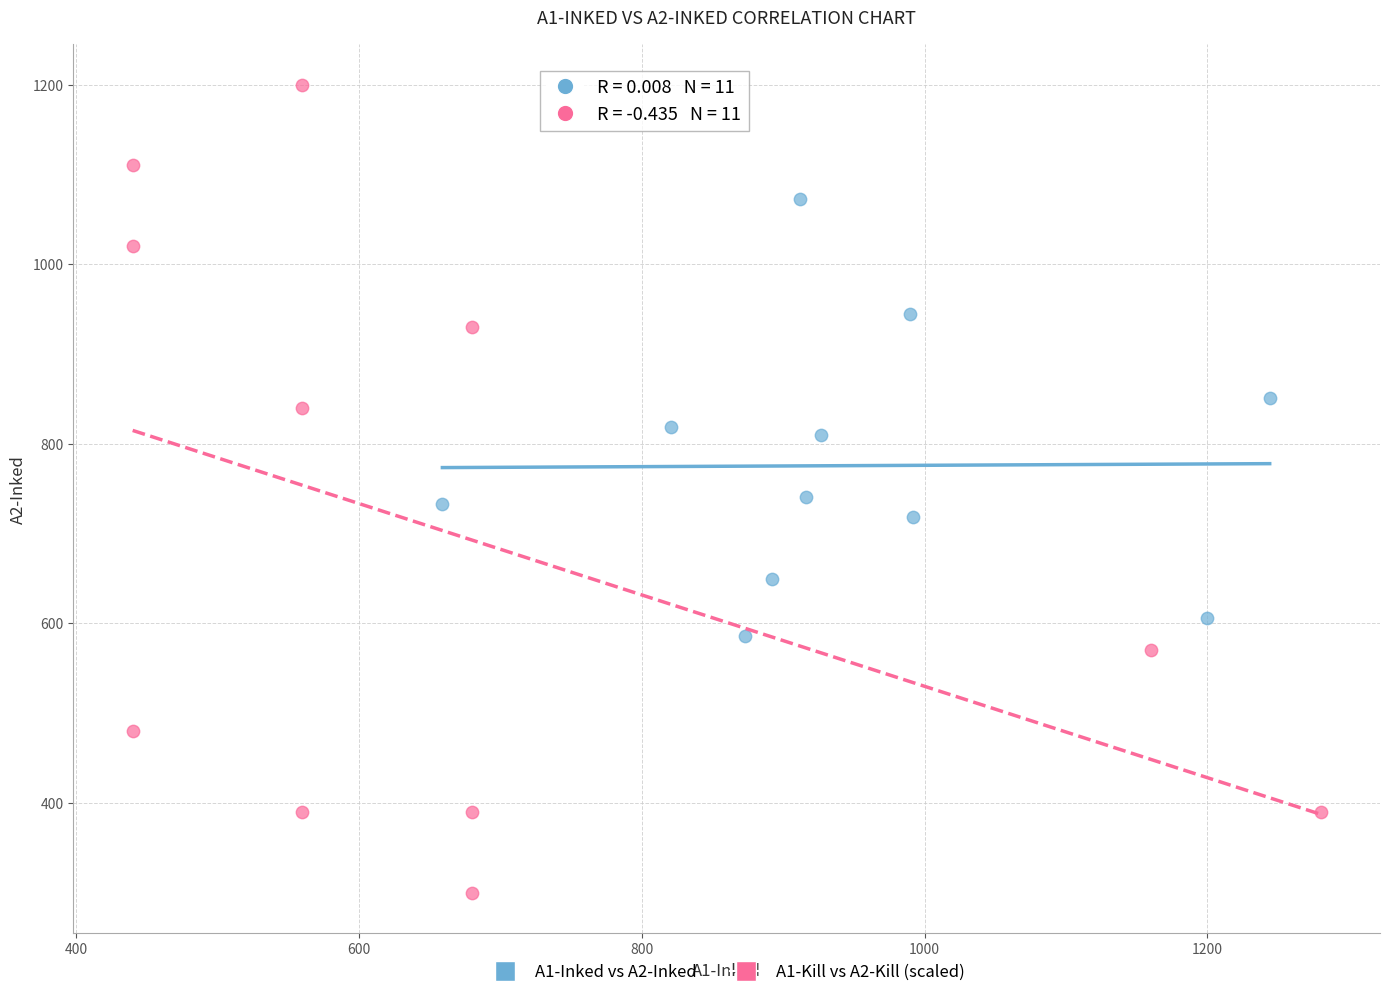

Which series has the widest spread of Y values?

A1-Kill vs A2-Kill (scaled)